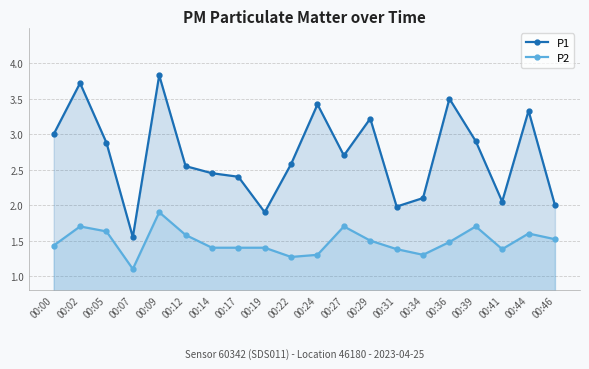

Between 00:24 and 00:29, which series saw the biggest shift?

P2